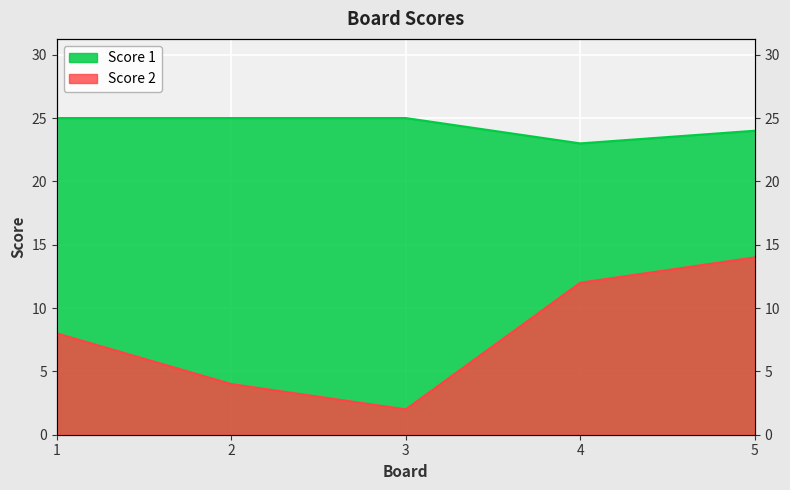

What is the difference between the highest and lowest values at 1?

17